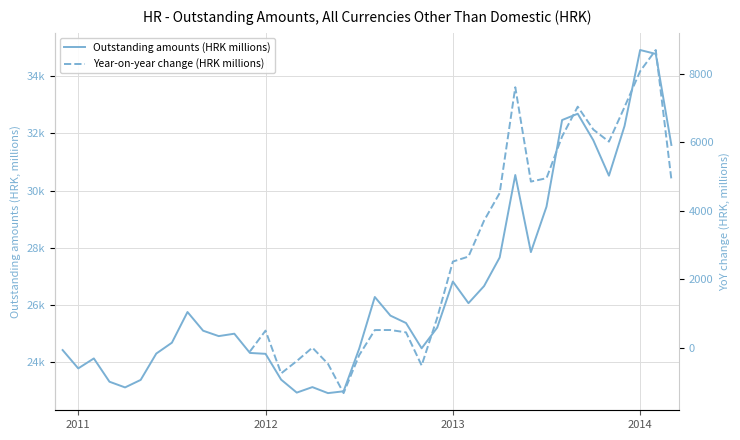

True or false: the data has more than 1 interior local peaks.

True